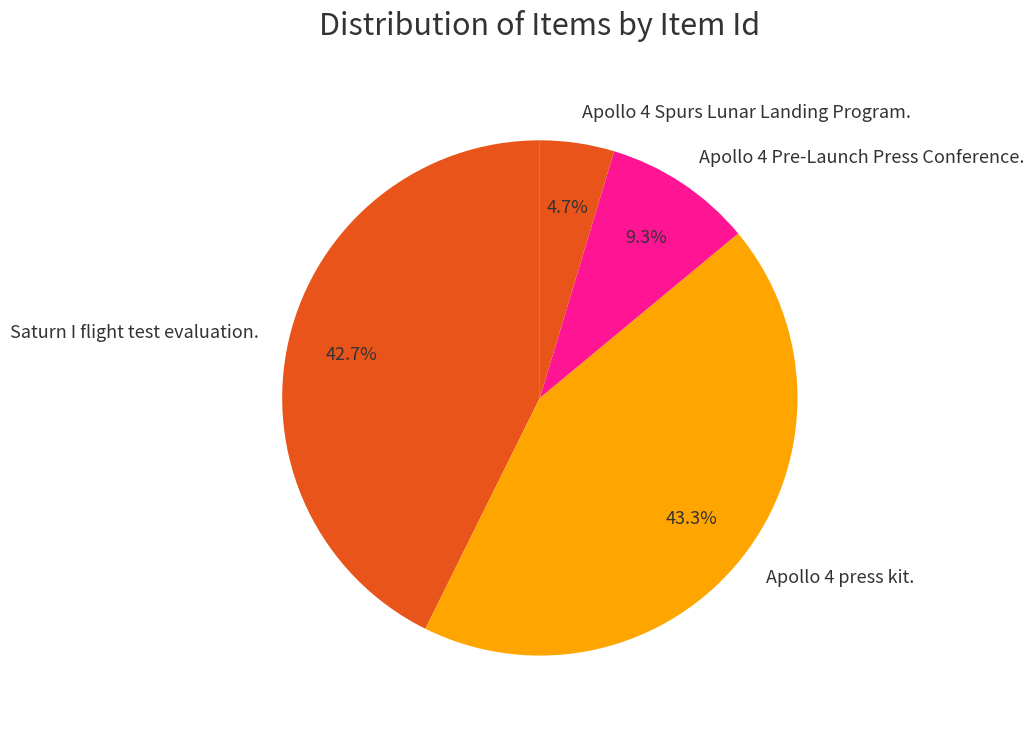

To the nearest percent, what percentage of the pie is Apollo 4 press kit.?

43%